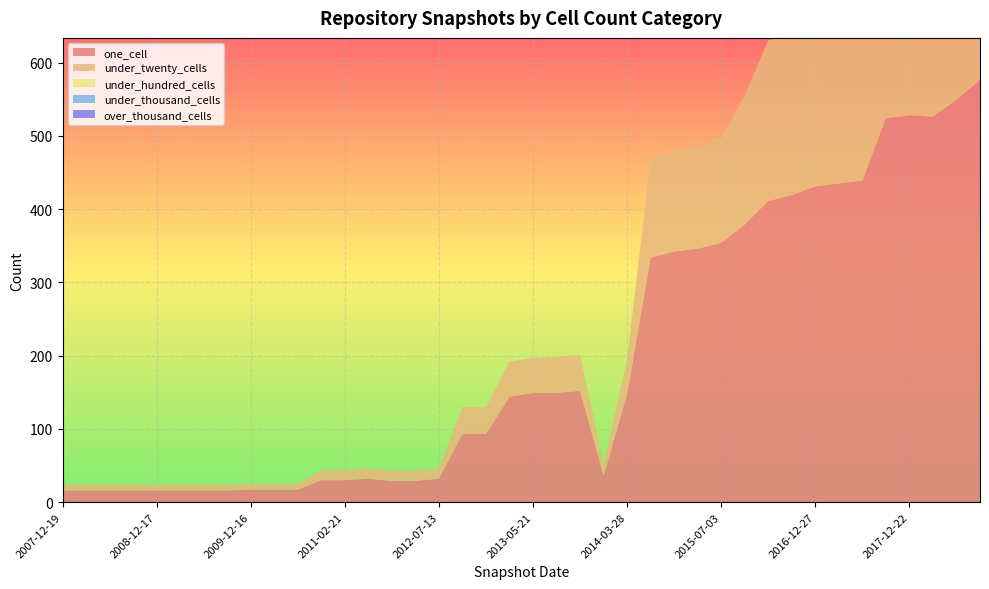

Reading left to right, extract all data points from this chart.

one_cell: 16	16	16	16	16	16	16	16	17	17	17	30	30	32	29	29	32	93	93	144	149	149	152	36	148	334	342	346	354	379	411	419	431	435	439	524	528	526	549	576
under_twenty_cells: 8	8	8	8	8	8	8	8	8	8	8	14	14	14	14	14	14	37	37	48	48	49	49	15	47	134	139	140	143	176	219	221	224	225	226	292	297	306	325	343
under_hundred_cells: 0	0	0	0	0	0	0	0	0	0	0	0	0	0	0	0	0	0	0	0	0	0	0	0	0	0	0	0	0	0	0	0	0	0	0	0	1	1	1	1
under_thousand_cells: 0	0	0	0	0	0	0	0	0	0	0	0	0	0	0	0	0	0	0	0	0	0	0	0	0	0	0	0	0	0	0	0	0	0	0	0	0	0	0	0
over_thousand_cells: 0	0	0	0	0	0	0	0	0	0	0	0	0	0	0	0	0	0	0	0	0	0	0	0	0	0	0	0	0	0	0	0	0	0	0	0	0	0	0	0